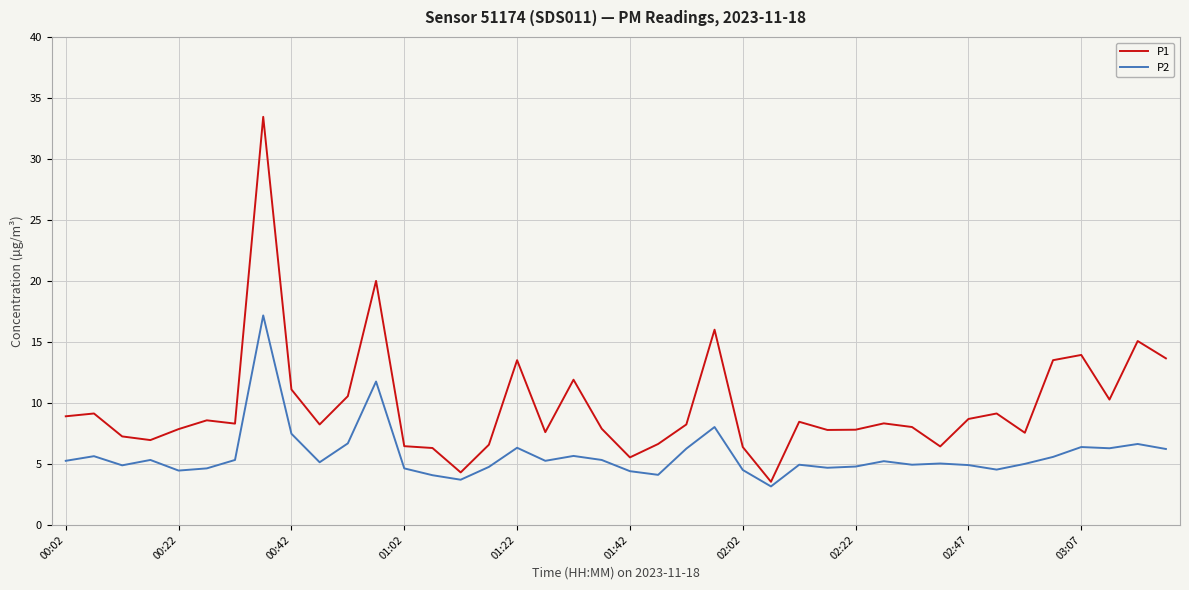

Which series has the largest total across all categories?

P1